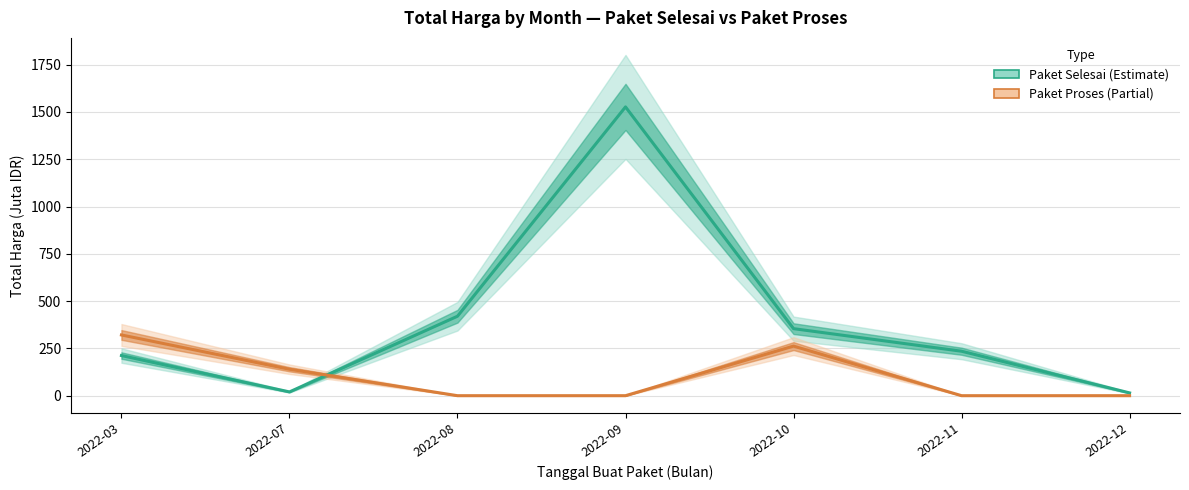

At which label does Paket Proses reach its minimum?

2022-08